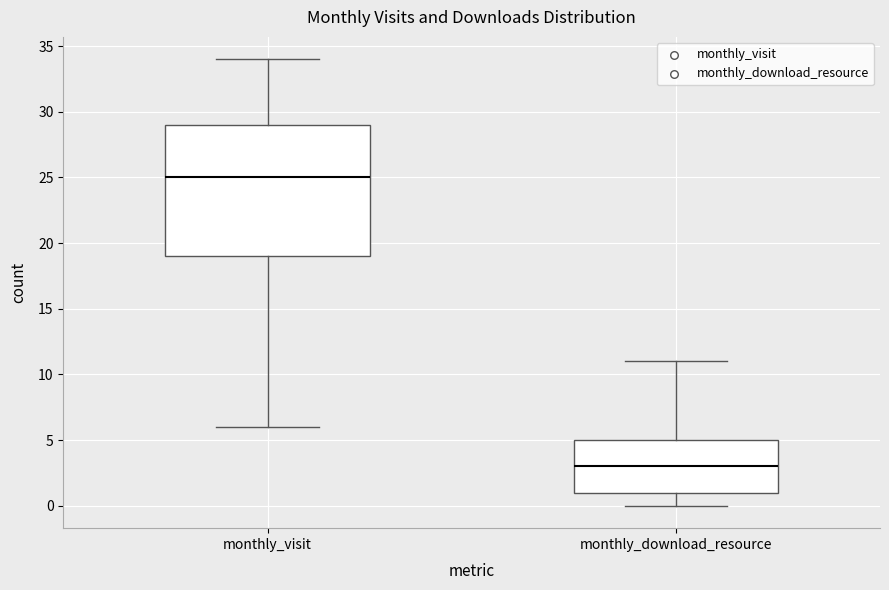

Which box is the tallest, from its lower edge to its upper edge?

monthly_visit